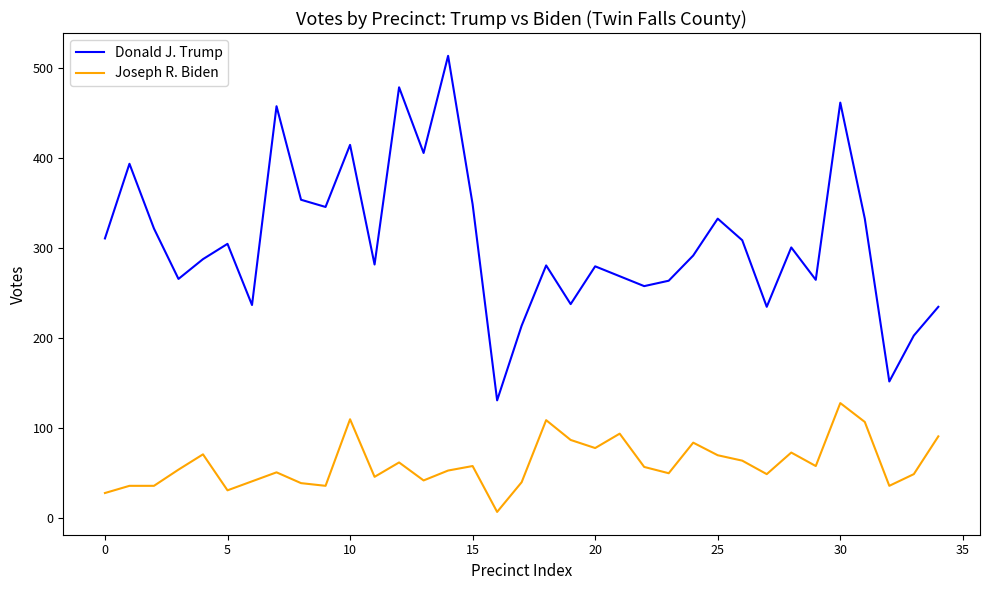

What is the maximum value for Donald J. Trump?

514